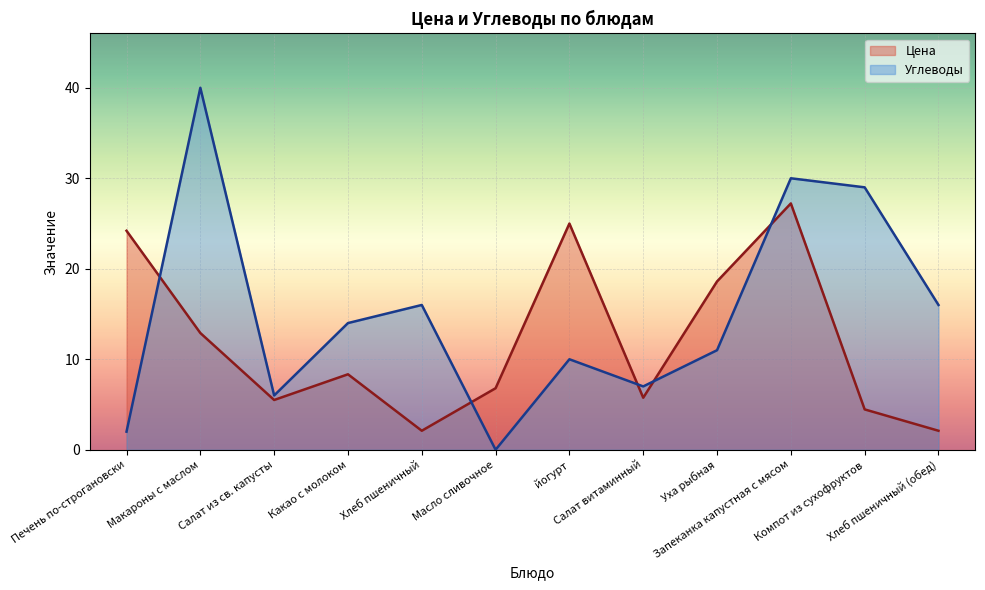

How many times do Углеводы and Цена cross each other?

5